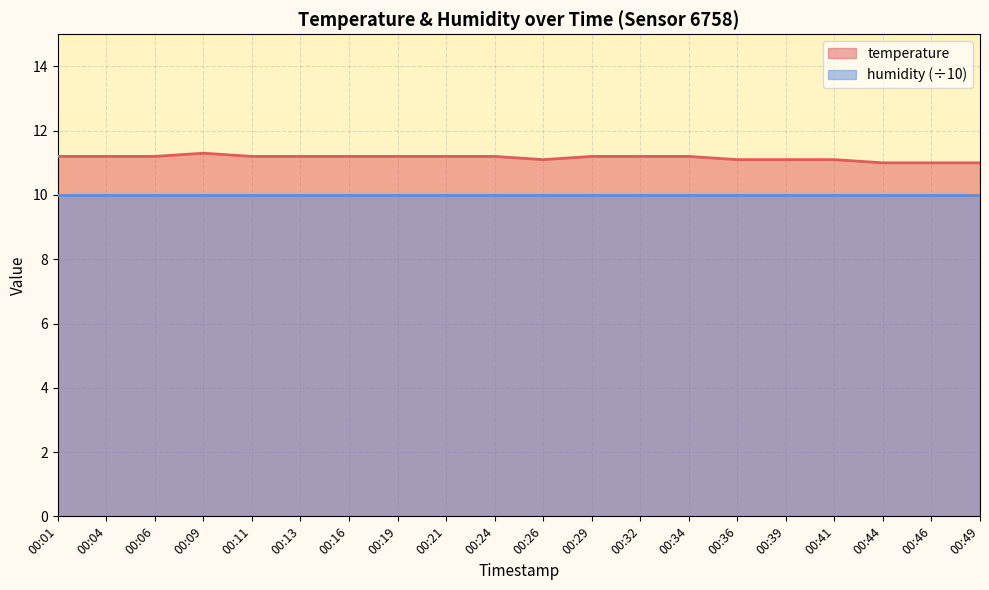

What is the sum of the values at 00:13 and 00:09?

22.5